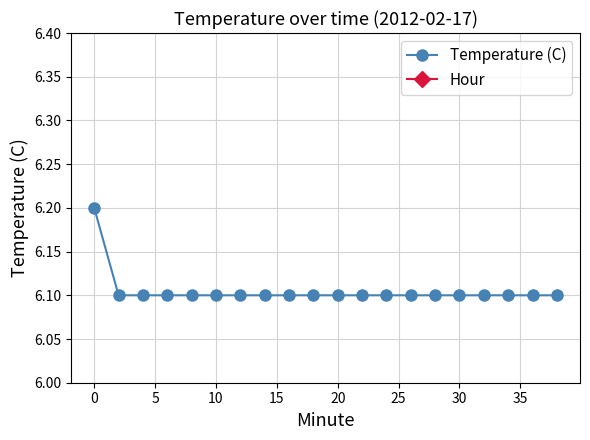

At how many categories does at least one series exceed 1?

20